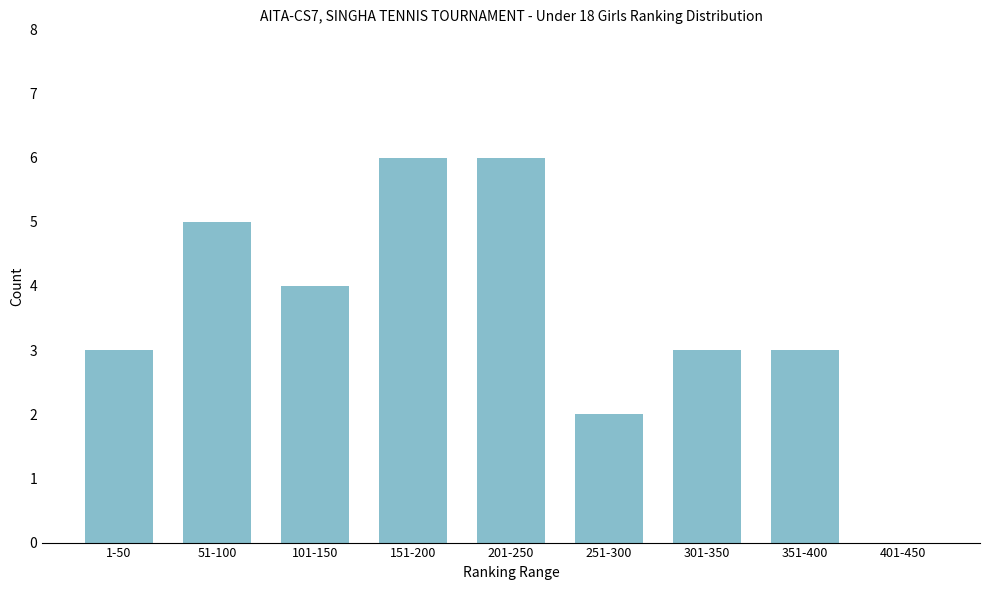

Reading left to right, list all the values displayed in this chart.

1-50=3	51-100=5	101-150=4	151-200=6	201-250=6	251-300=2	301-350=3	351-400=3	401-450=0